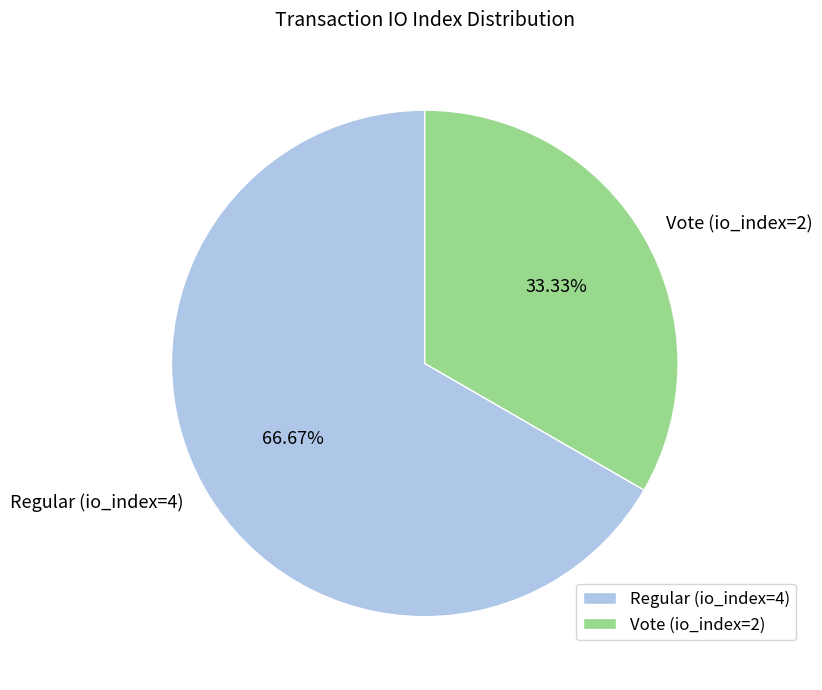

How many segments does this pie chart have?

2